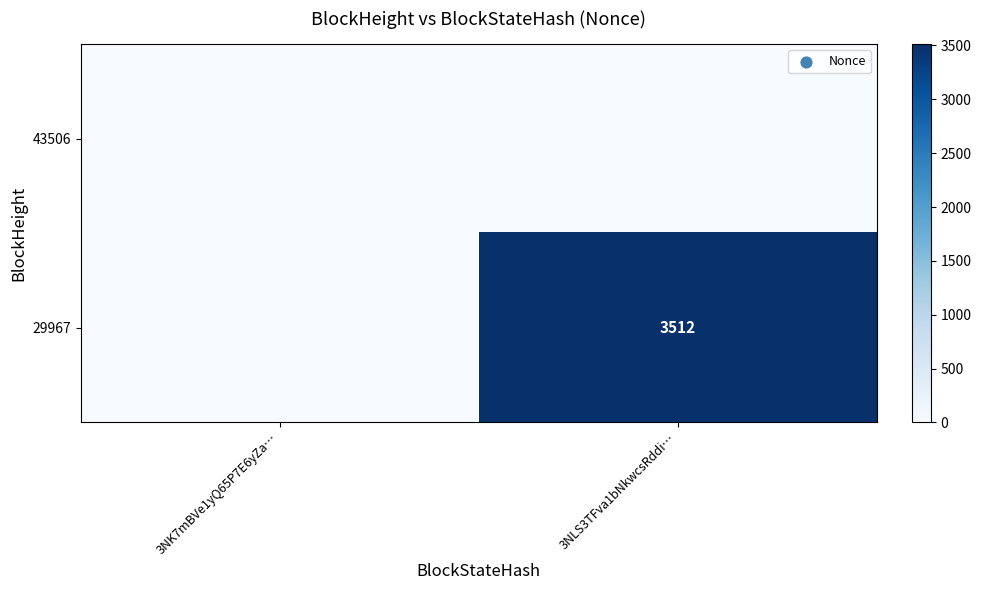

The value of 29967 at 3NLS3TFva1bNkwcsRddi… is 1681. True or false?

False